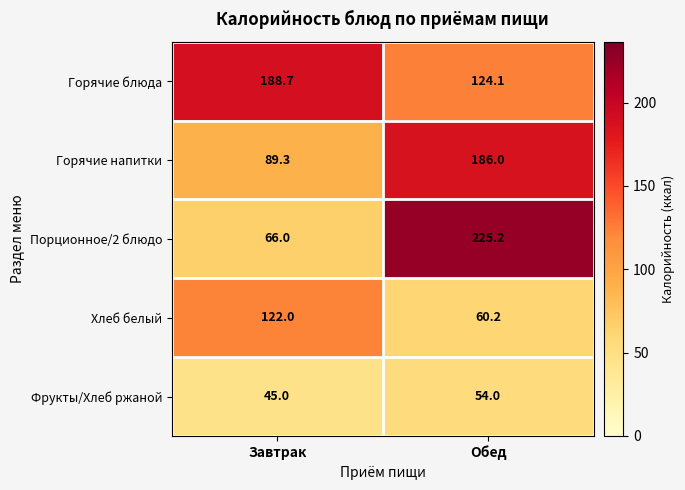

At how many categories does at least one series exceed 185?

2